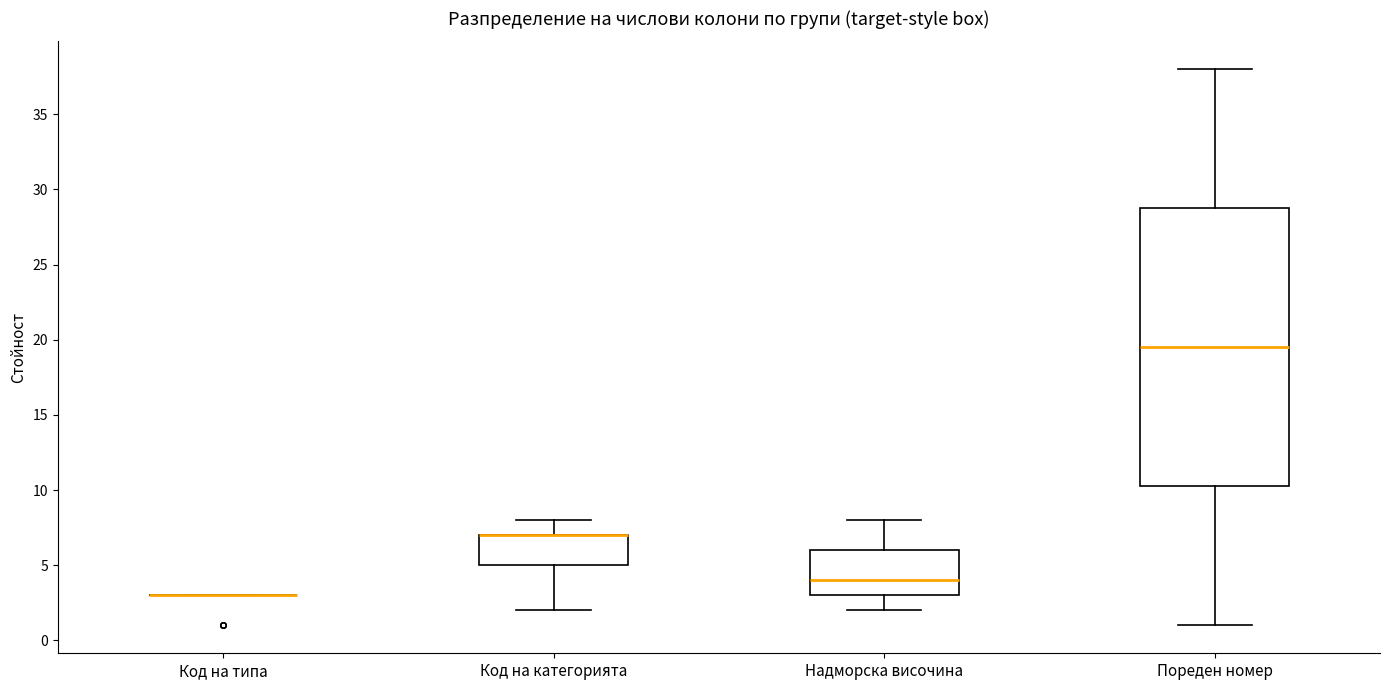

Reading left to right, transcribe this box plot: for each box, give where its median line is, the range the box spans, and where its two whiskers end, as read against the y-axis. The values are not printed on the chart, so give them approximately, as read against the axis.

Код на типа: box collapsed to a line at 3.0, whiskers 3.0 to 3.0
Код на категорията: median 7.0 (drawn on the box's upper edge), box 5.0 to 7.0, whiskers 2.0 to 8.0
Надморска височина: median 4.0, box 3.0 to 6.0, whiskers 2.0 to 8.0
Пореден номер: median 19.5, box 10.5 to 29.0, whiskers 1.0 to 38.0